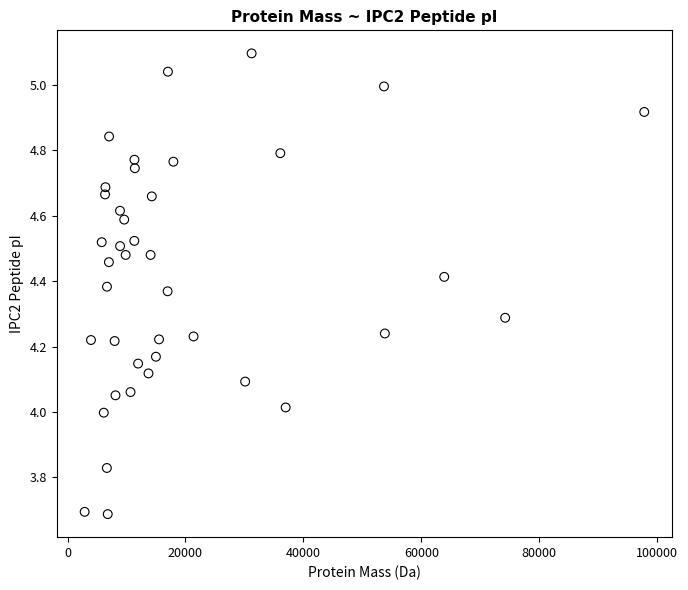

What is the range of Y values (max minus min)?

1.4